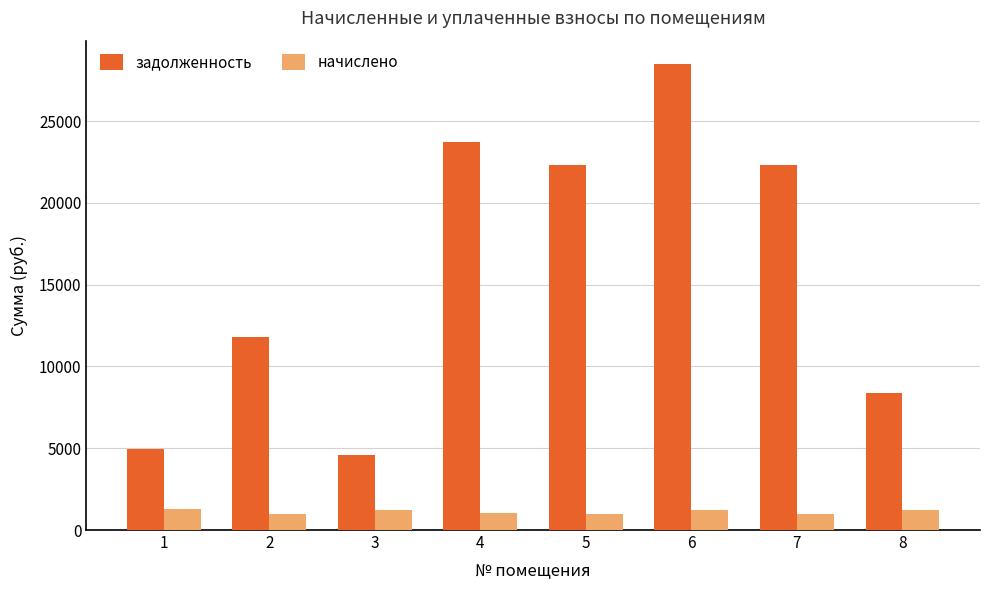

List the series in order of their overall mean, lowest first.

начислено, задолженность